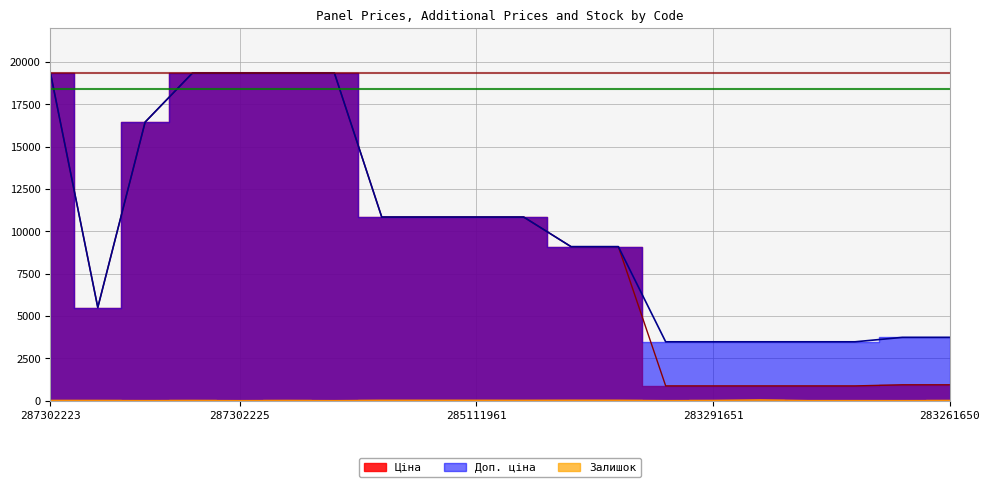

True or false: Доп. ціна and Ціна intersect in this chart.

False